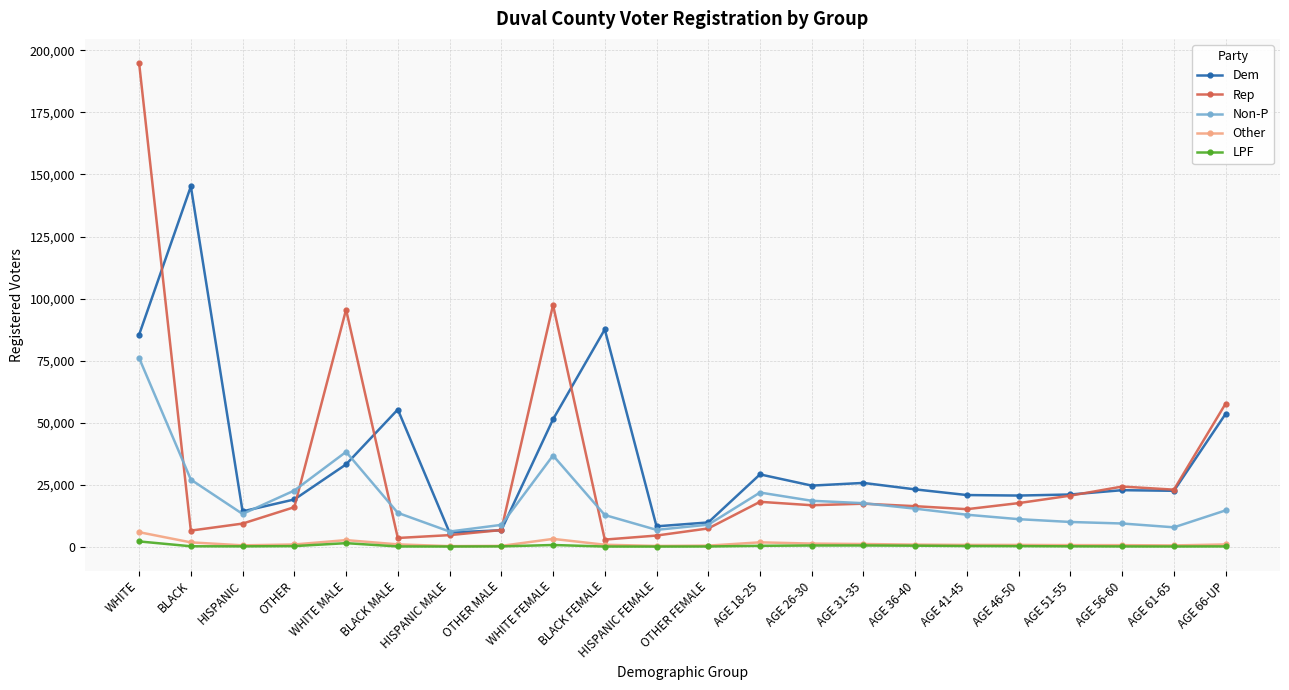

Between OTHER FEMALE and AGE 36-40, which series saw the biggest shift?

Dem